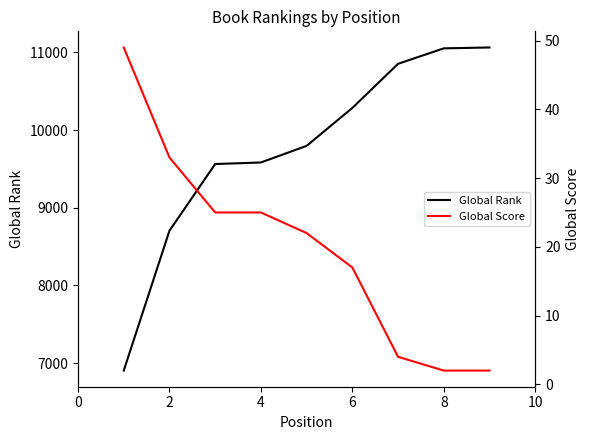

Which label corresponds to the largest value in the chart?

8